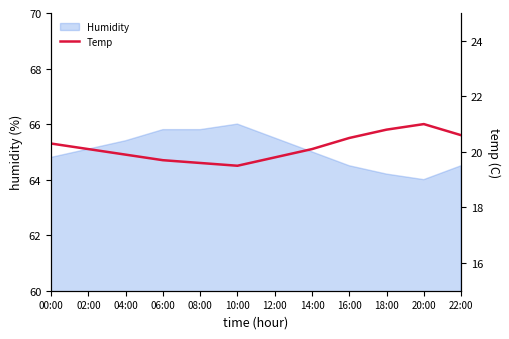

Reading left to right, what are all the values shown in this chart?

00:00=20.3	02:00=20.1	04:00=19.9	06:00=19.7	08:00=19.6	10:00=19.5	12:00=19.8	14:00=20.1	16:00=20.5	18:00=20.8	20:00=21.0	22:00=20.6